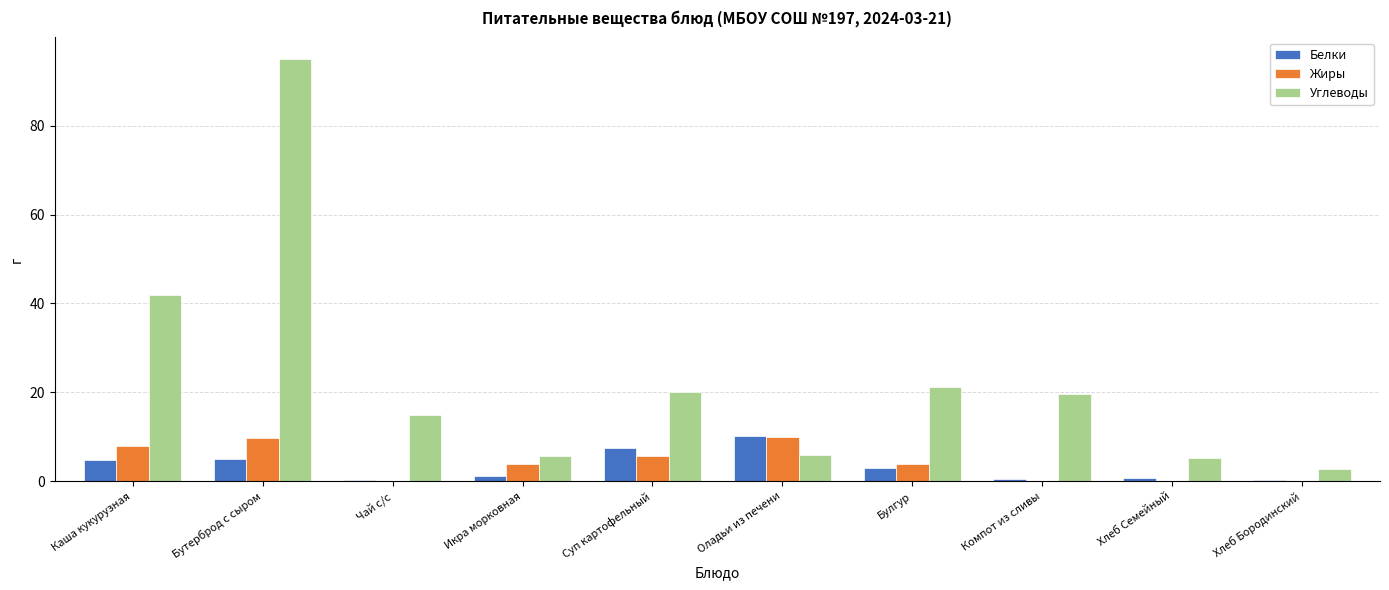

At which label does Белки reach its peak?

Оладьи из печени